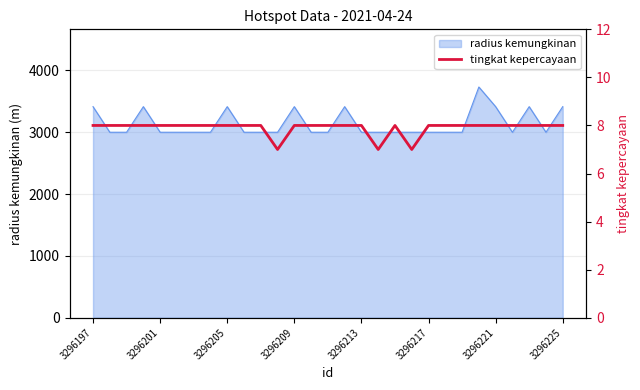

What is the highest value of the radius kemungkinan series?

3732